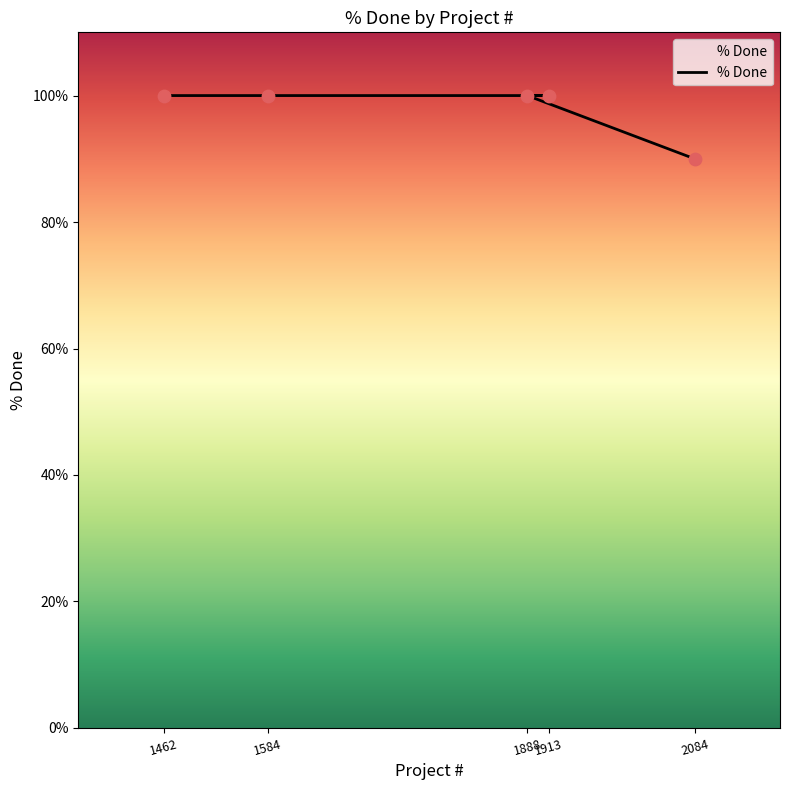

What is the ratio of the value at 1584 to the value at 1888?

1.0